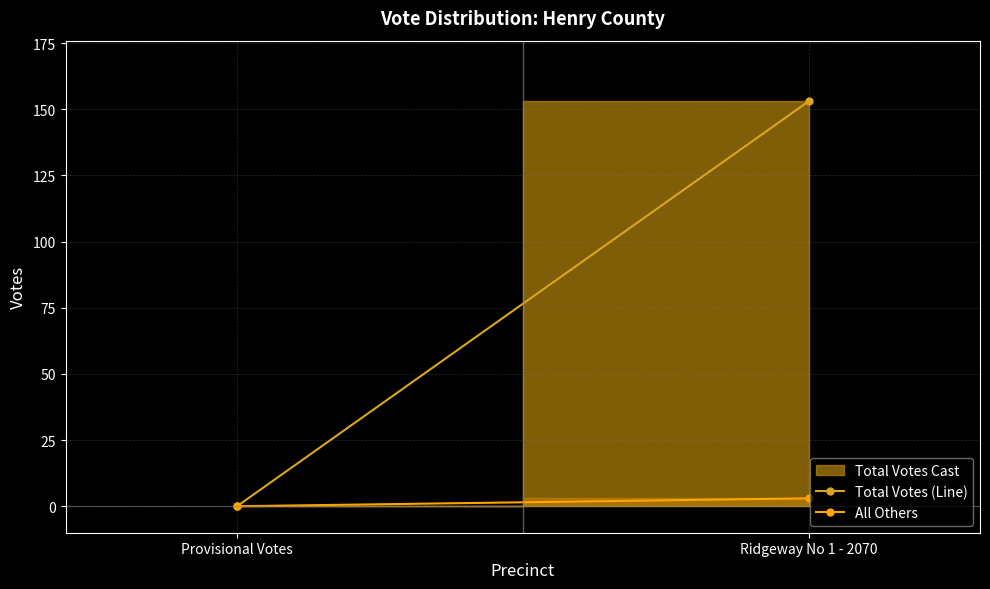

What is the average value of the All Others series?

2